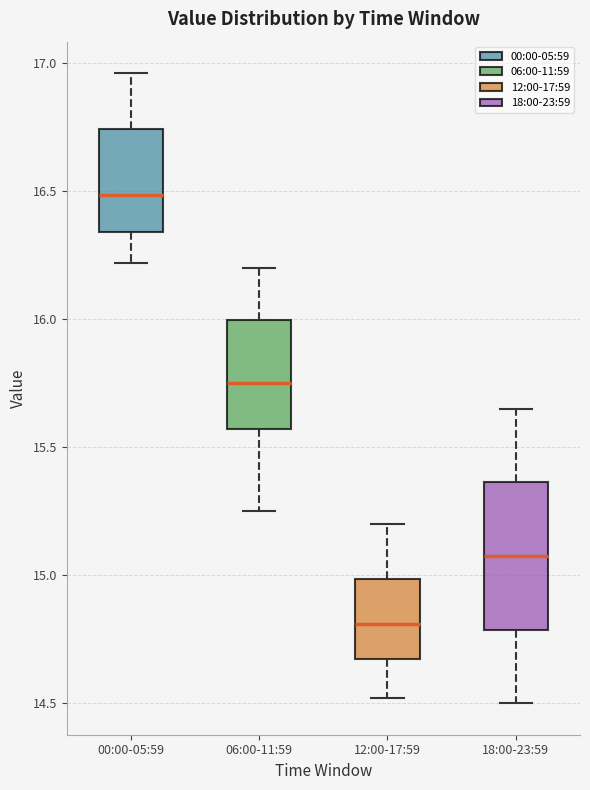

Comparing the boxes themselves (not the whiskers), which one is the tallest?

18:00-23:59